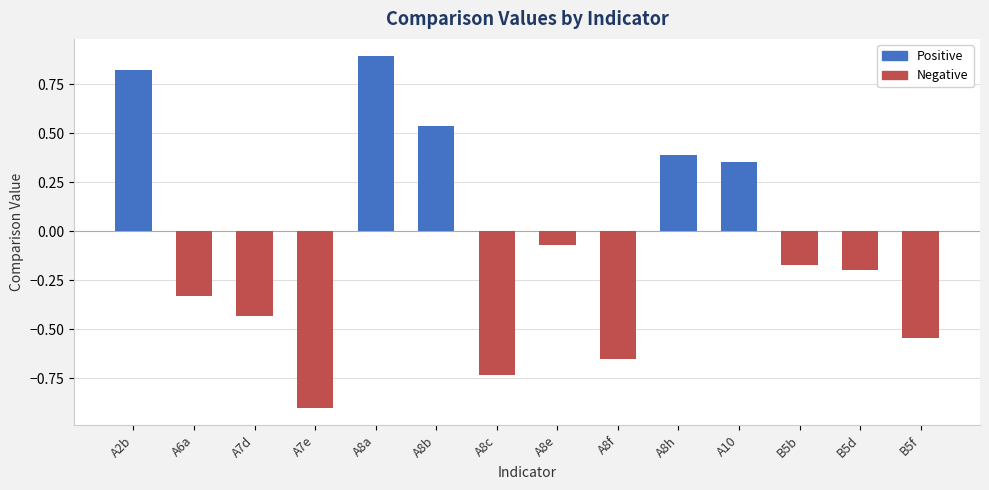

The chart shows a value of 0.3 at A8a. True or false?

False